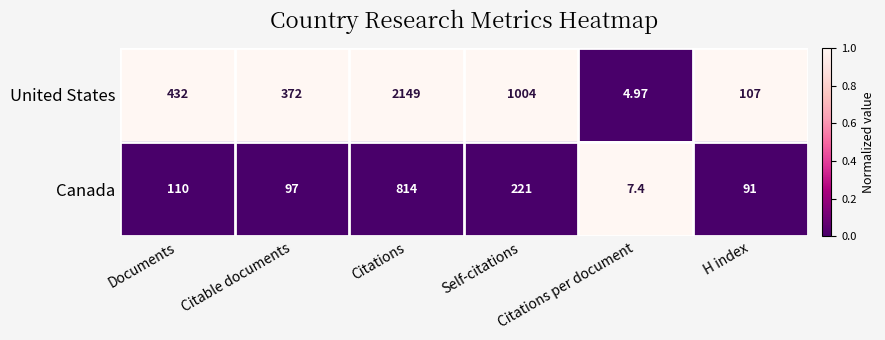

What is the spread (max minus min) of values at Self-citations?

783.0